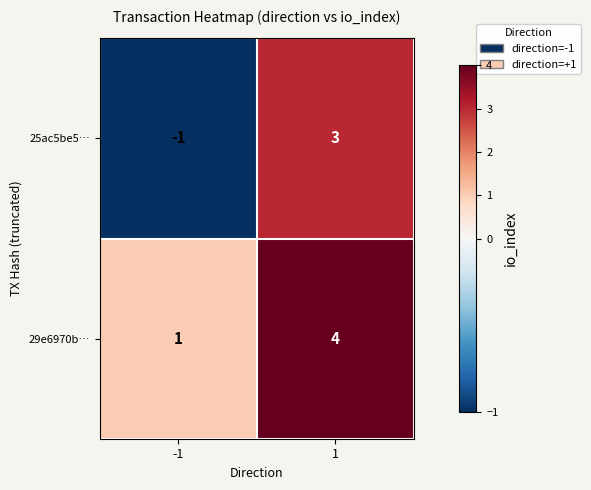

What value does the 29e6970b… series have at 1?

4